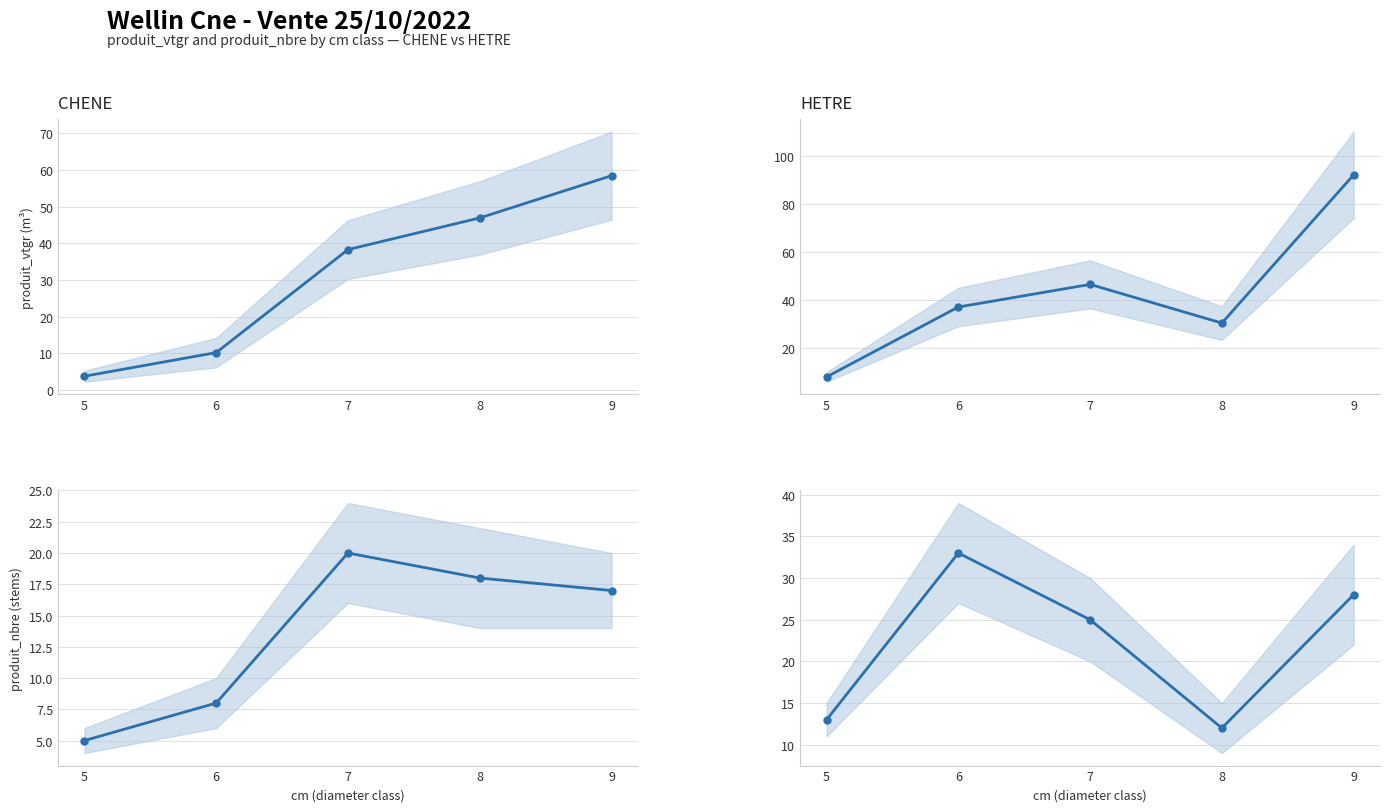

What are all the series names shown in the legend?

CHENE produit_vtgr (m³), HETRE produit_vtgr (m³), CHENE produit_nbre (stems), HETRE produit_nbre (stems)